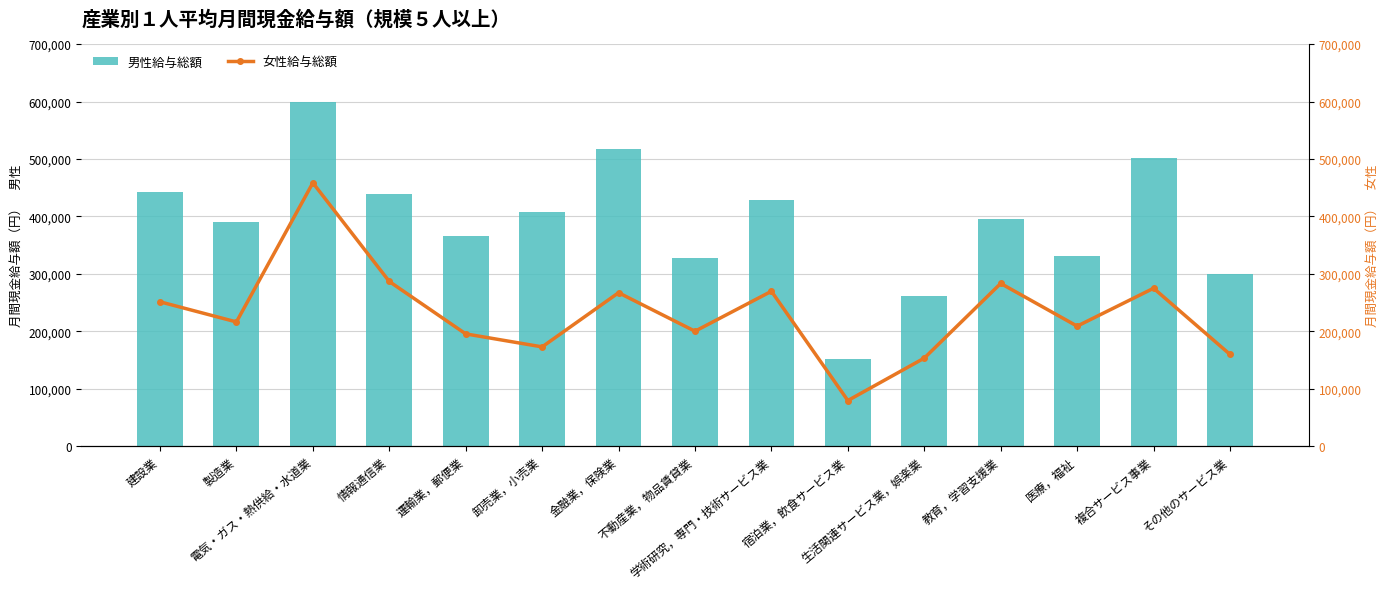

Which series has the largest total across all categories?

男性給与総額